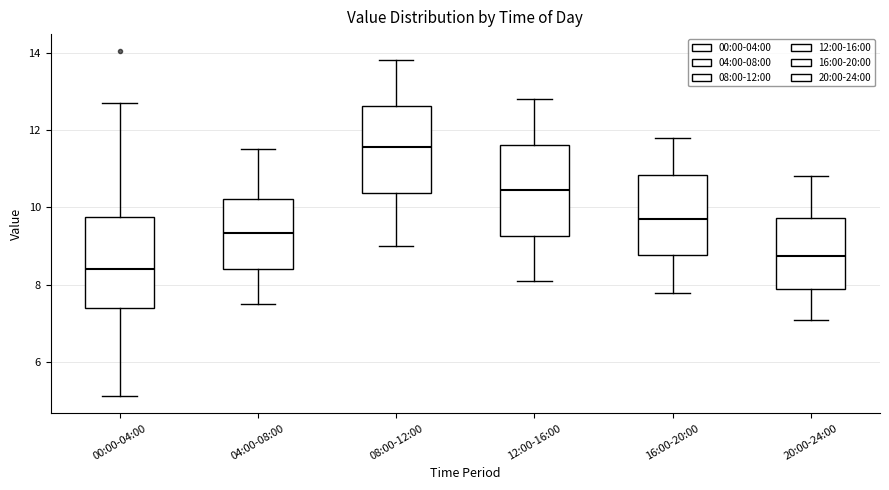

Reading left to right, read every box against the y-axis: the position of its median line, the range the box covers, and the ends of its whiskers. The values are not printed on the chart, so give them approximately, as read against the axis.

00:00-04:00: median 8.4, box 7.4 to 9.8, whiskers 5.2 to 12.8
04:00-08:00: median 9.4, box 8.4 to 10.2, whiskers 7.6 to 11.6
08:00-12:00: median 11.6, box 10.4 to 12.6, whiskers 9.0 to 13.8
12:00-16:00: median 10.4, box 9.2 to 11.6, whiskers 8.2 to 12.8
16:00-20:00: median 9.8, box 8.8 to 10.8, whiskers 7.8 to 11.8
20:00-24:00: median 8.8, box 8.0 to 9.8, whiskers 7.2 to 10.8